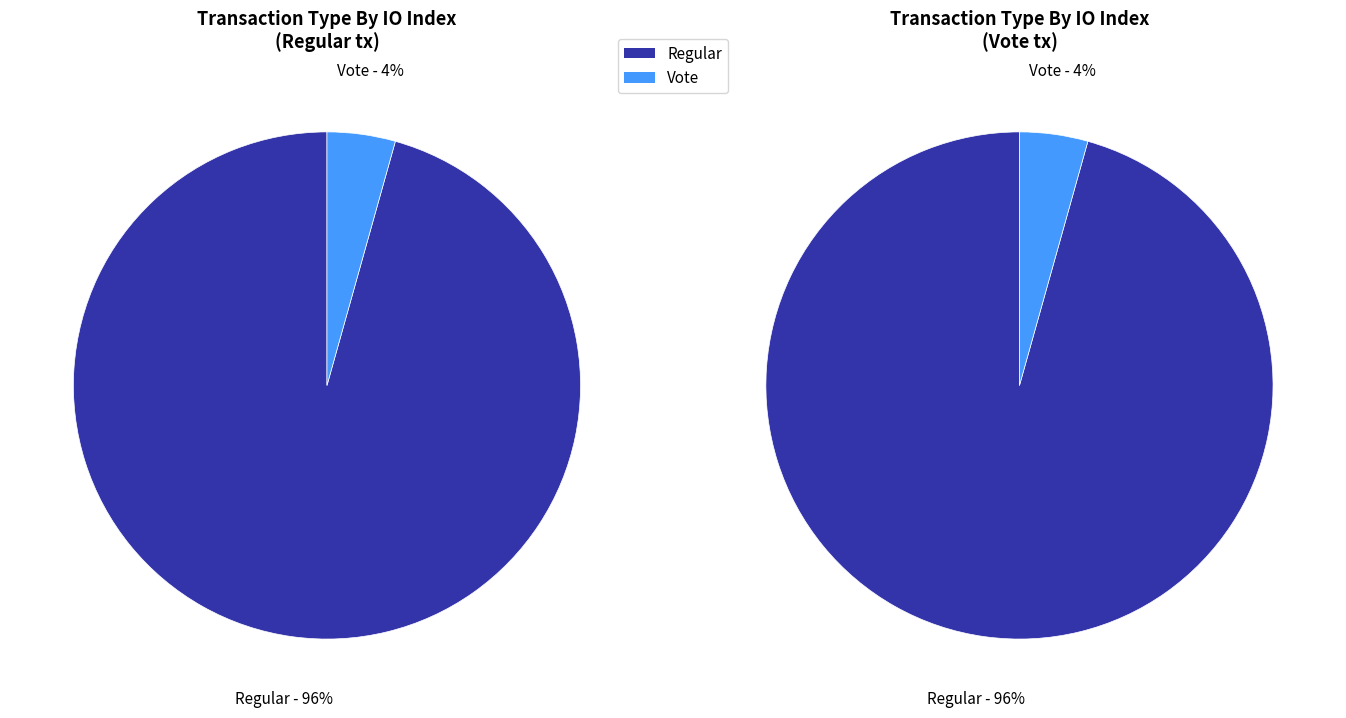

To the nearest percent, what percentage of the pie is Vote (io_index=2)?

4%